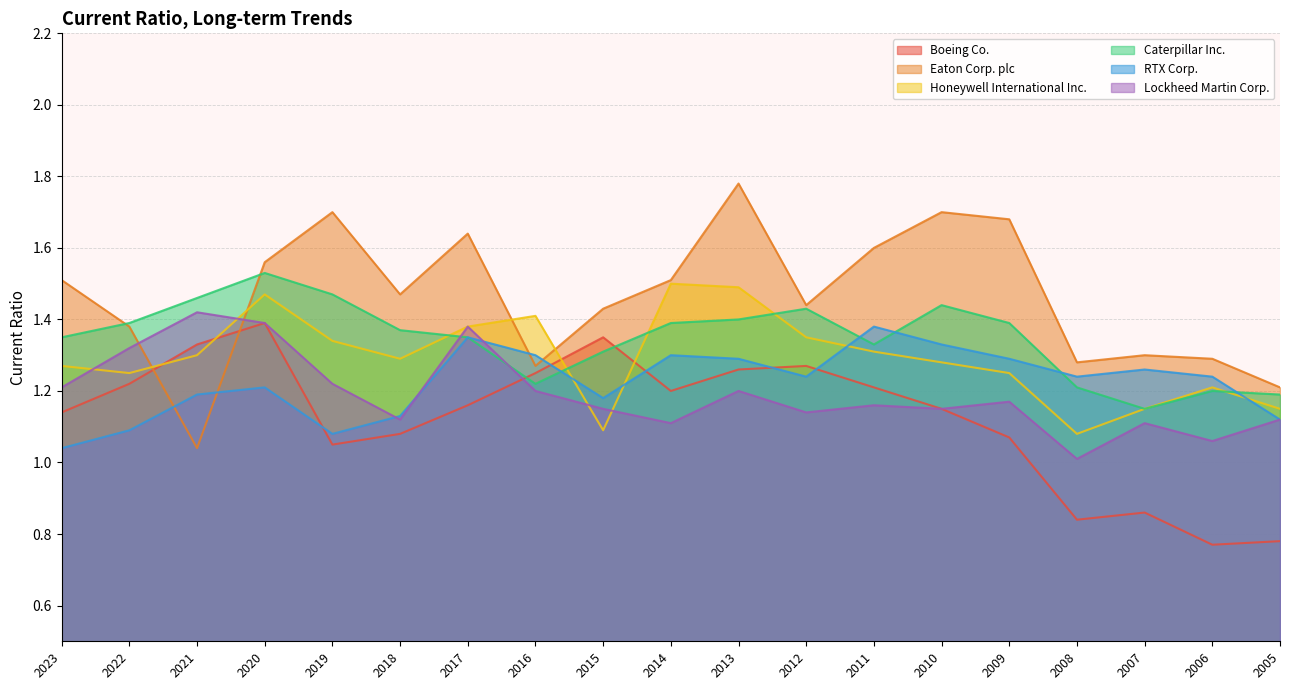

True or false: Boeing Co. and Lockheed Martin Corp. intersect in this chart.

True